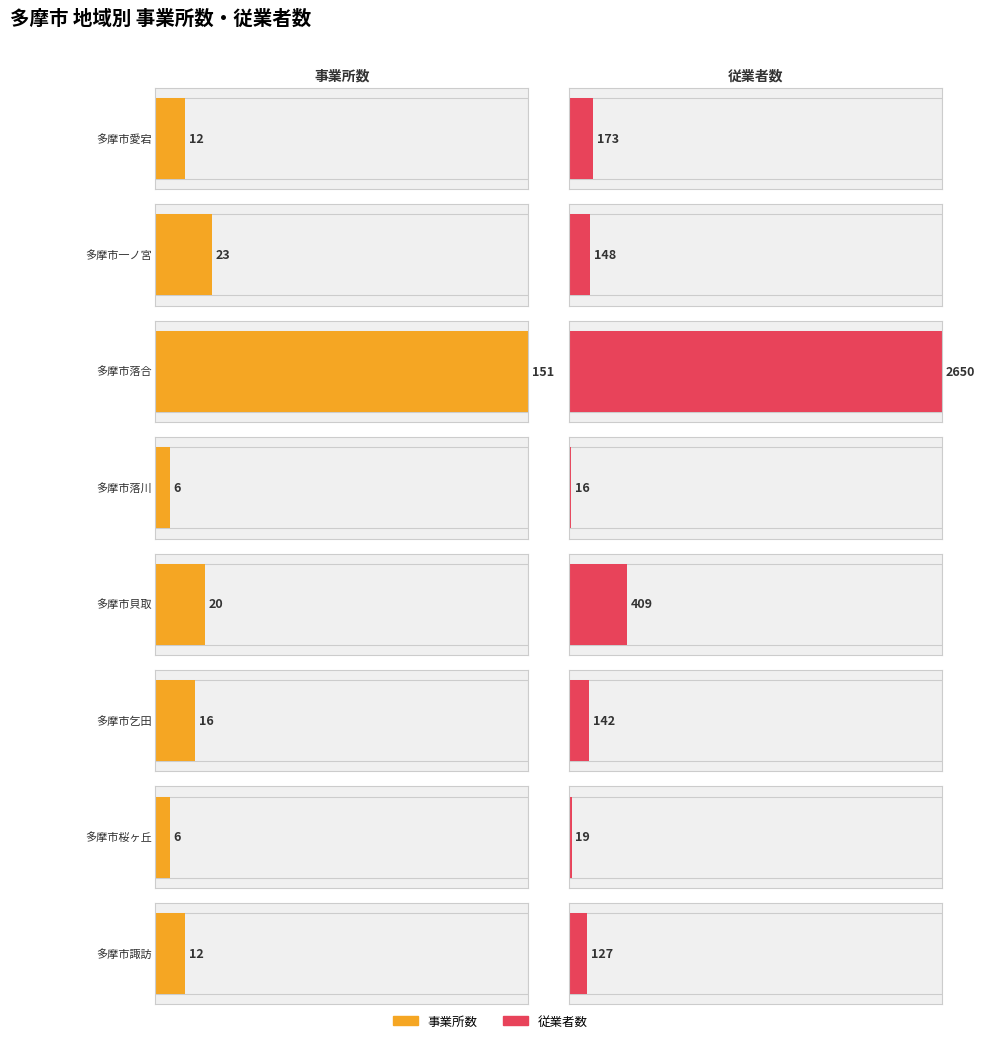

Where does the 従業者数 series first go above 148?

多摩市愛宕